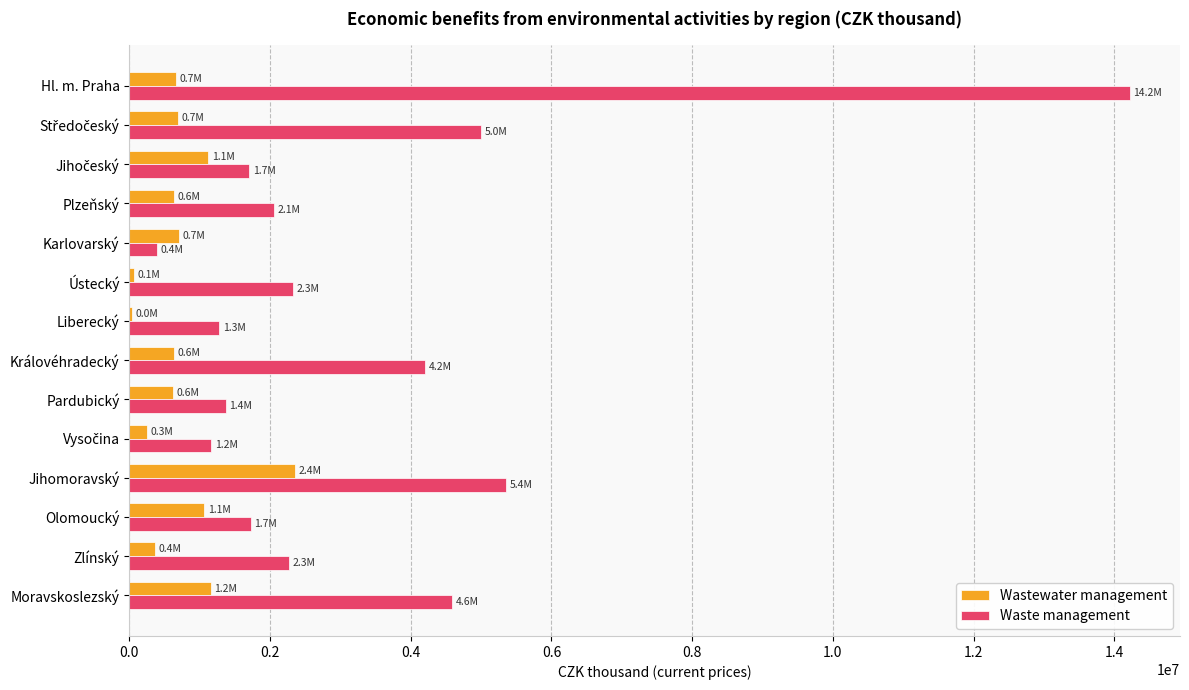

Which series changed the most between Královéhradecký and Jihomoravský?

Wastewater management